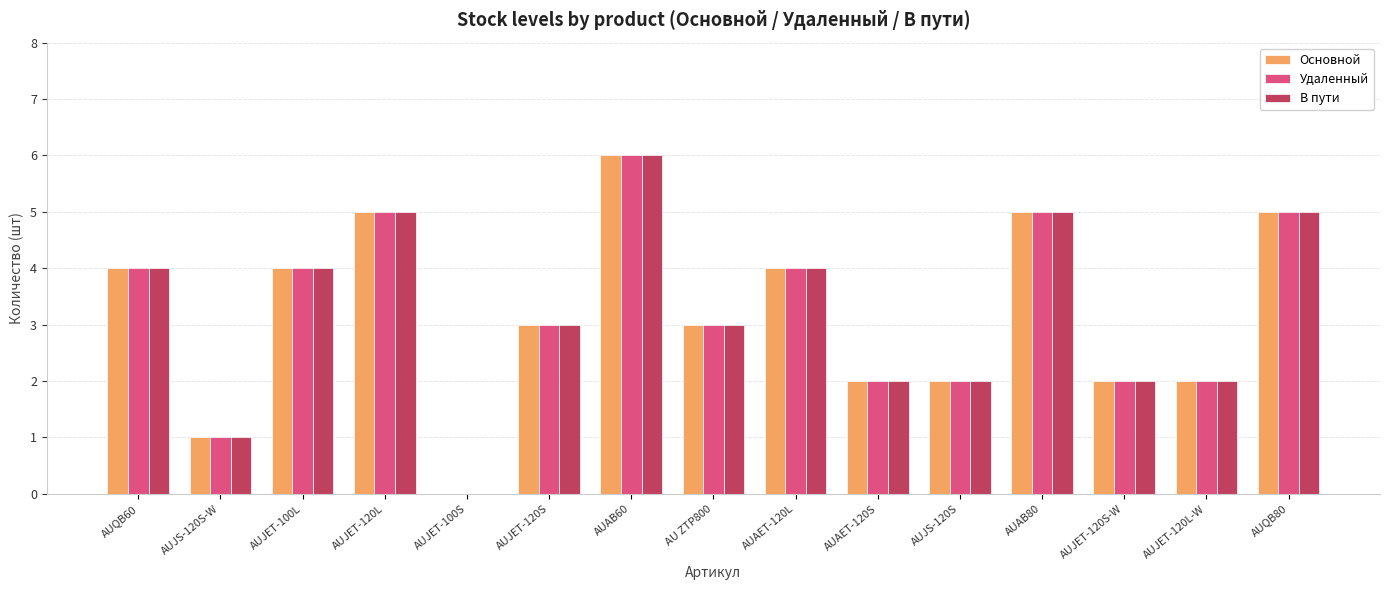

Reading left to right, transcribe all the data shown in this chart.

Основной: 4	1	4	5	0	3	6	3	4	2	2	5	2	2	5
Удаленный: 4	1	4	5	0	3	6	3	4	2	2	5	2	2	5
В пути: 4	1	4	5	0	3	6	3	4	2	2	5	2	2	5